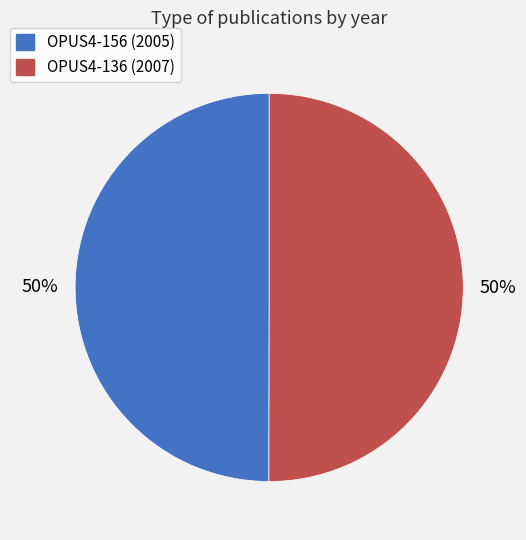

Approximately how many times larger is the value at OPUS4-156 compared to OPUS4-136?

1.0